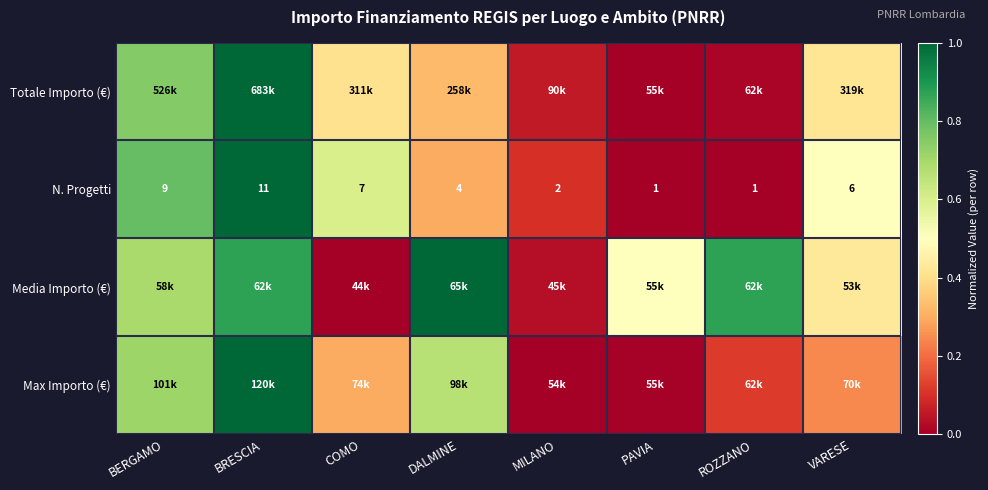

Between MILANO and COMO, which is larger?

COMO